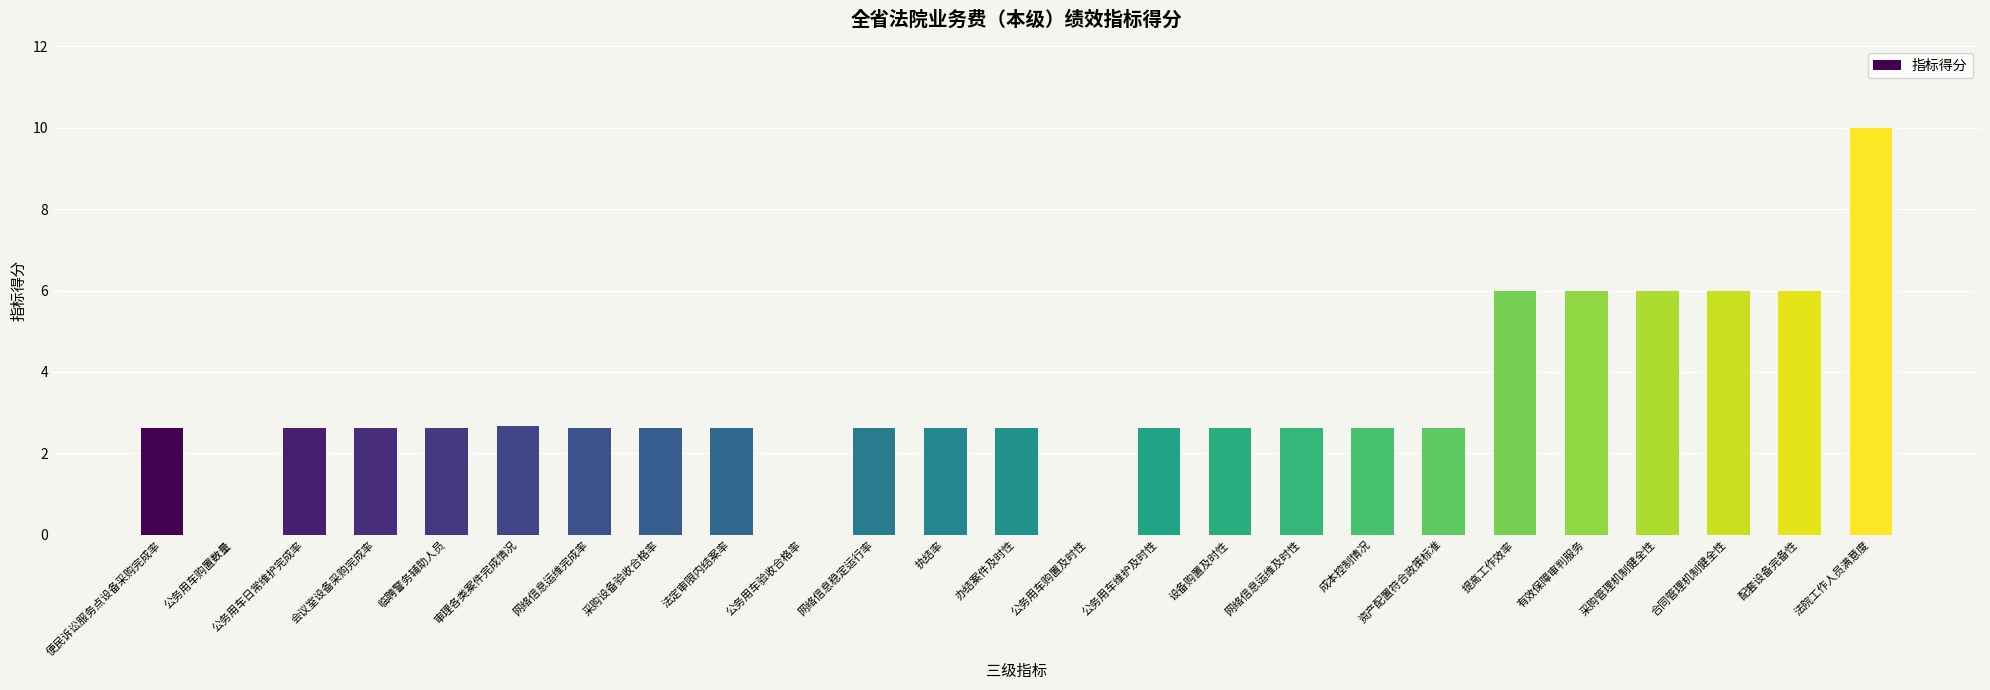

At which label does the data first exceed 2?

便民诉讼服务点设备采购完成率